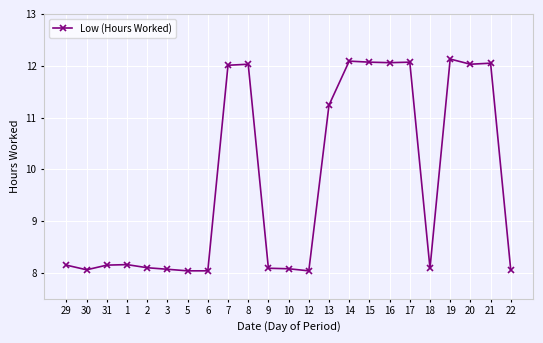

What is the minimum value shown in the chart?

8.0